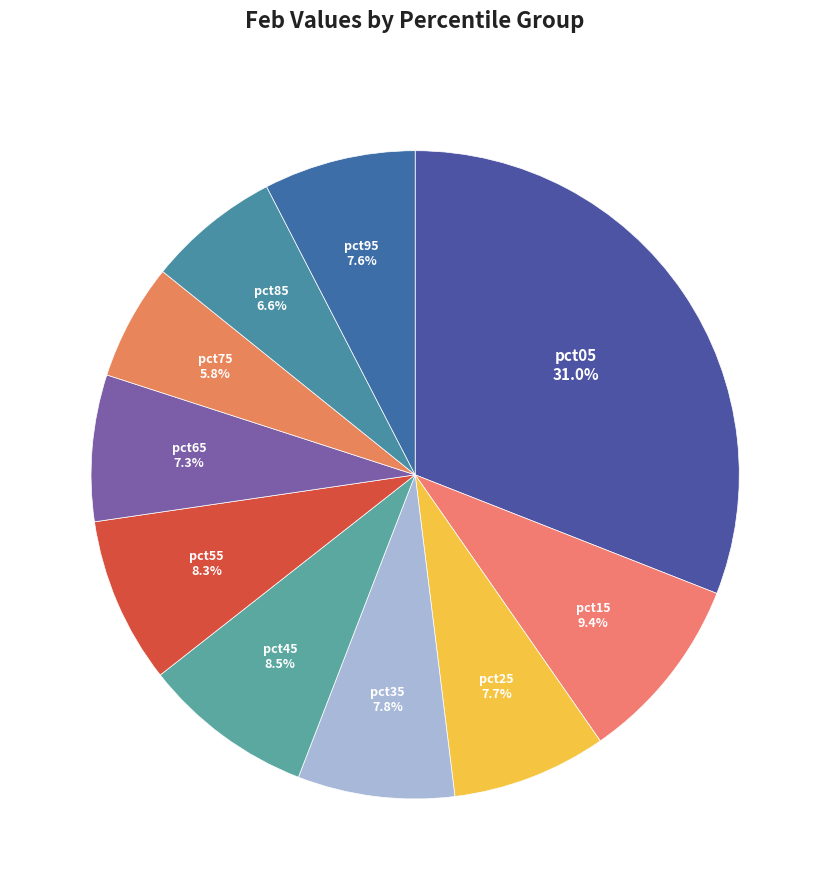

How many slices are in this pie chart?

10